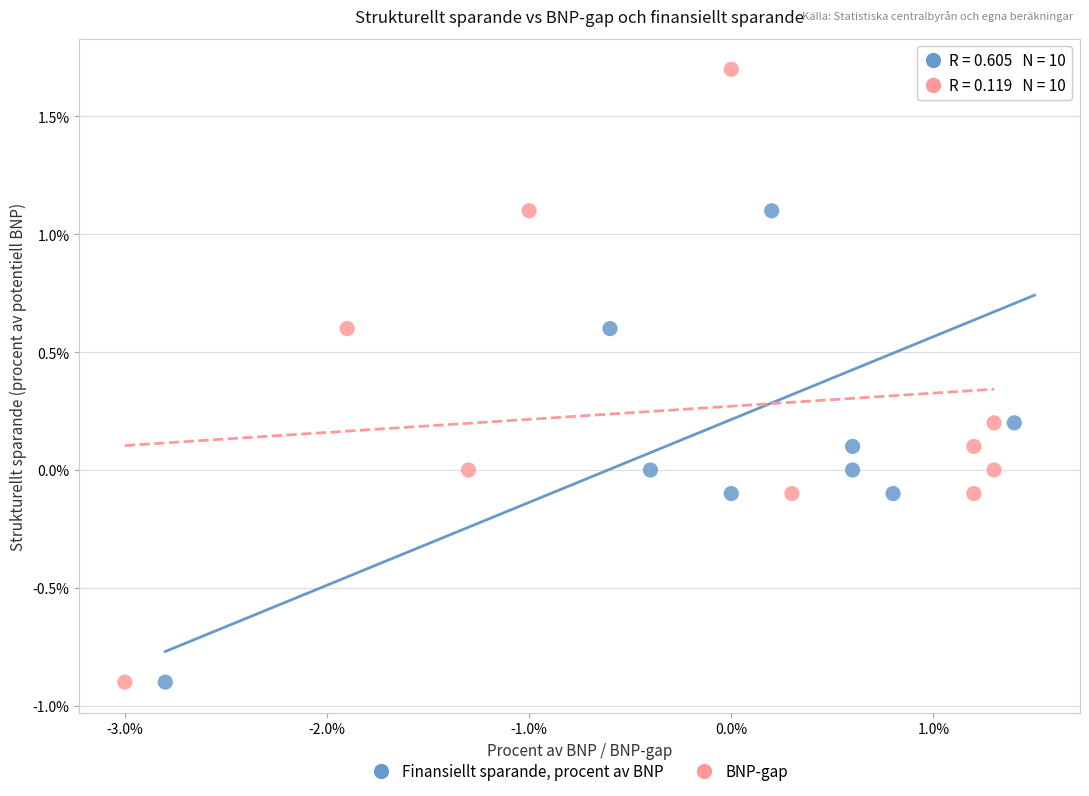

What are all the series names shown in the legend?

Finansiellt sparande, procent av BNP, BNP-gap